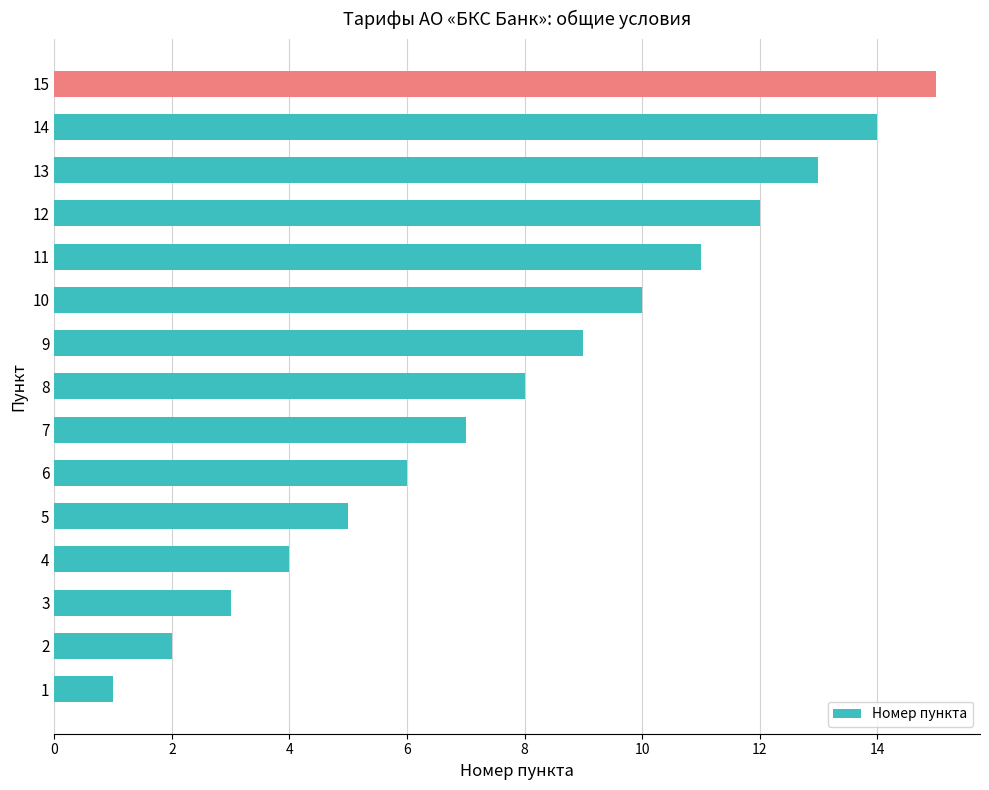

What is the difference between the maximum and minimum values?

14